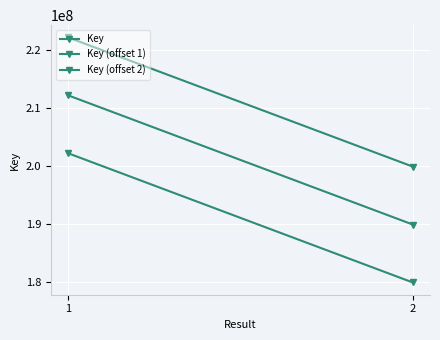

How many data points in Key (offset 1) are less than 202143886?

1